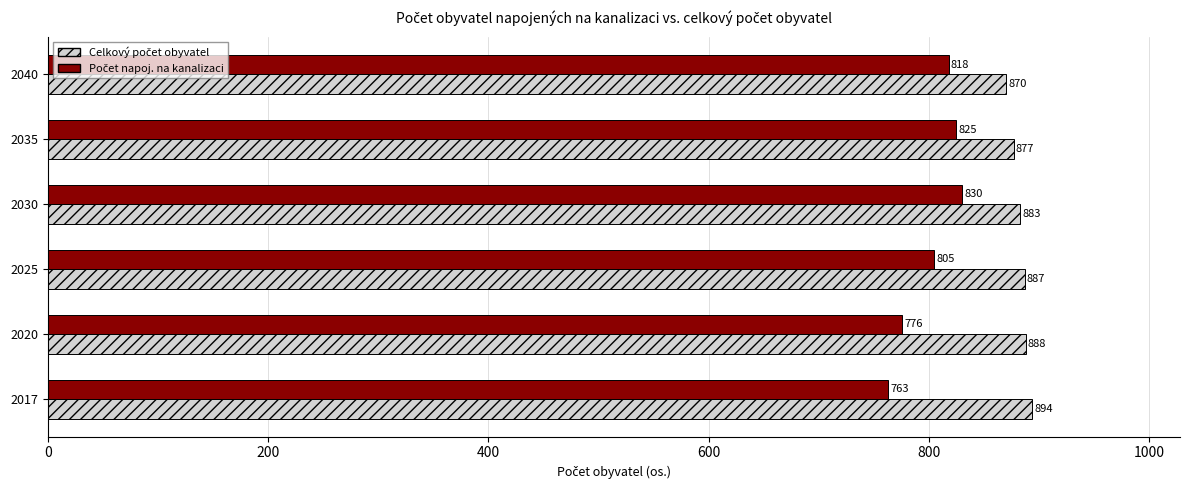

What is the total value across all series at 2025?

1692